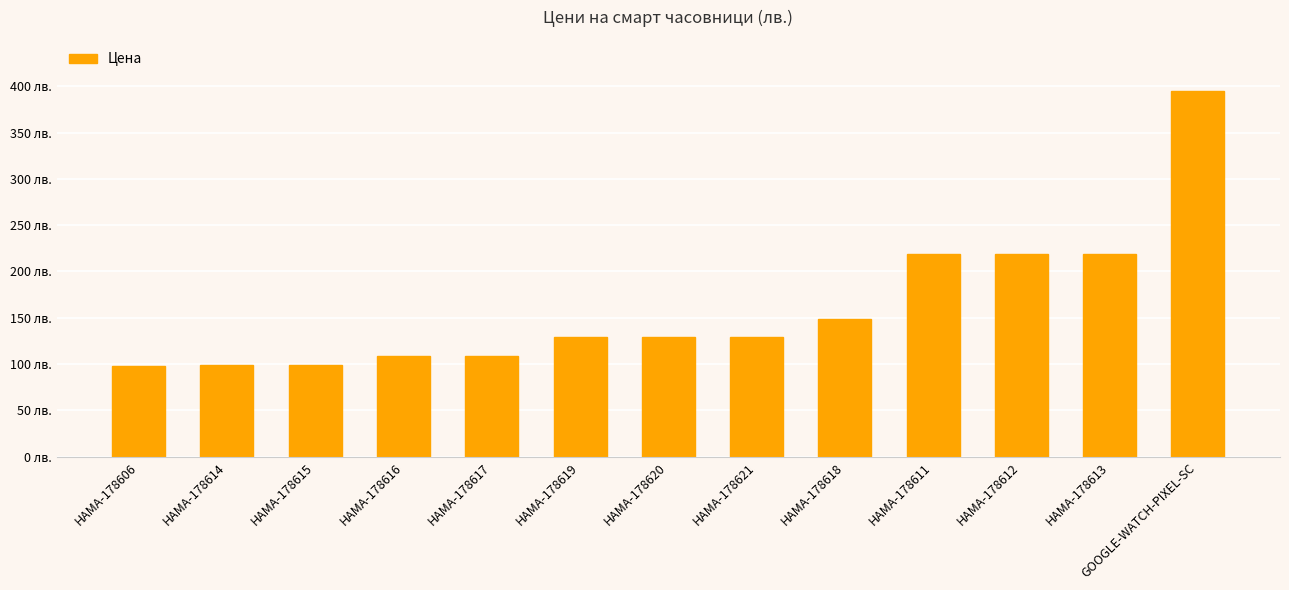

Does the chart contain any negative values?

No